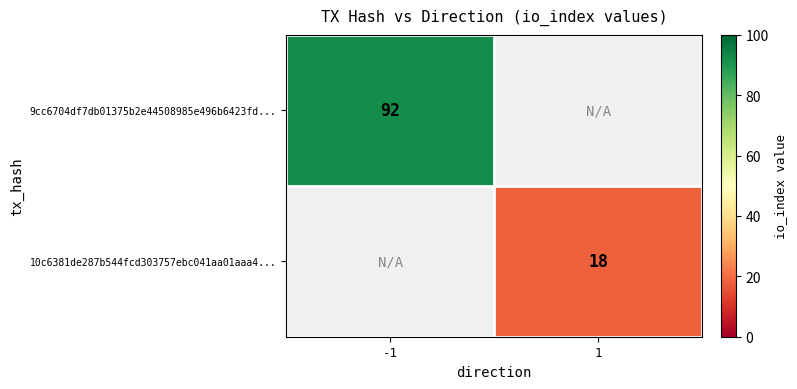

Is the value of 10c6381de287b544fcd303757ebc041aa01aaa4... at 1 greater than the value of 9cc6704df7db01375b2e44508985e496b6423fd... at -1?

No